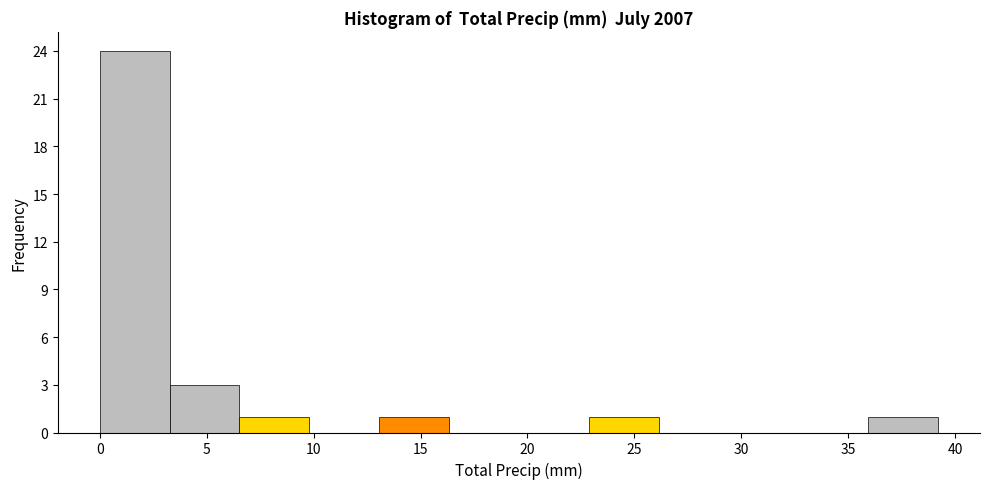

Reading left to right, transcribe this chart: for each bar, give the range it covers on the x-axis and its height. Neither the bar edges nor the heights are printed on the chart, so give them approximately, as read against the axes.

0.0 to 3.5: 24
3.5 to 6.5: 3
6.5 to 10.0: 1
10.0 to 13.0: 0
13.0 to 16.5: 1
16.5 to 19.5: 0
19.5 to 23.0: 0
23.0 to 26.0: 1
26.0 to 29.5: 0
29.5 to 32.5: 0
32.5 to 36.0: 0
36.0 to 39.0: 1